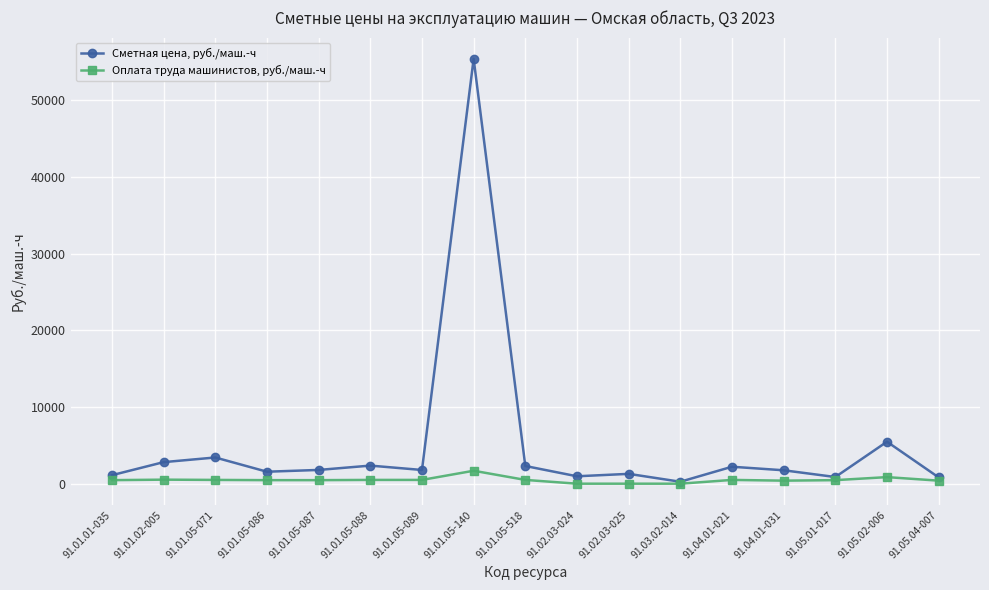

Is it true that Оплата труда машинистов, руб./маш.-ч equals 0.0 at 91.03.02-014?

True